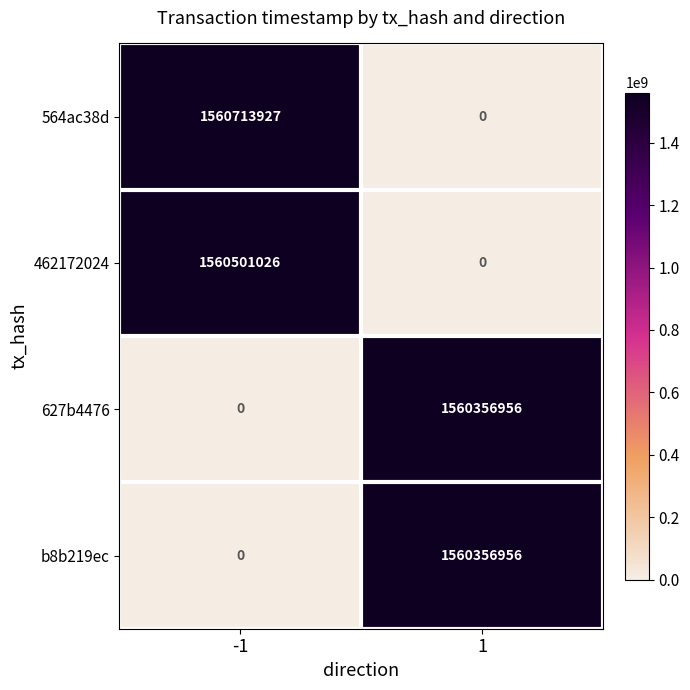

What is the sum of all b8b219ec values?

1560356956